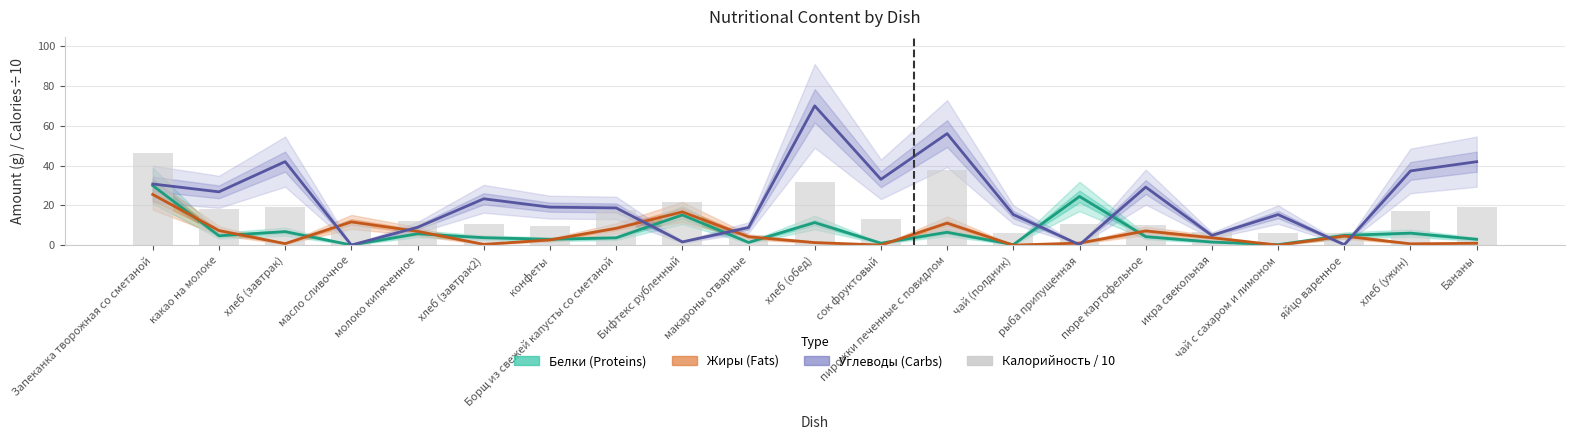

How many values in the Жиры (Fats) series are below 3?

10